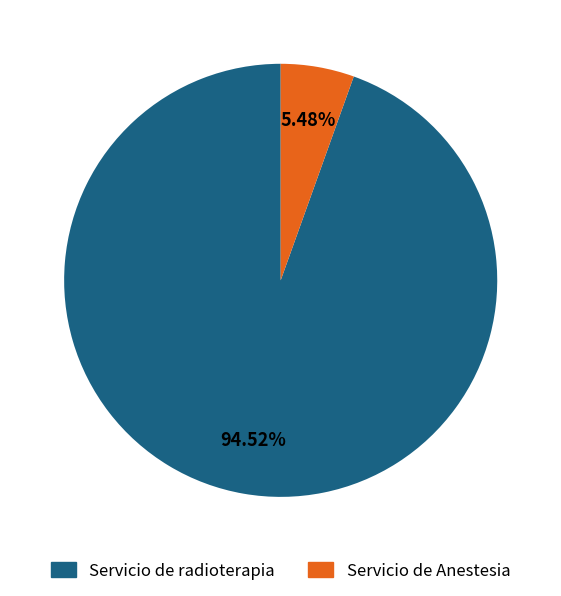

Rank the categories by value from highest to lowest.

Servicio de radioterapia, Servicio de Anestesia